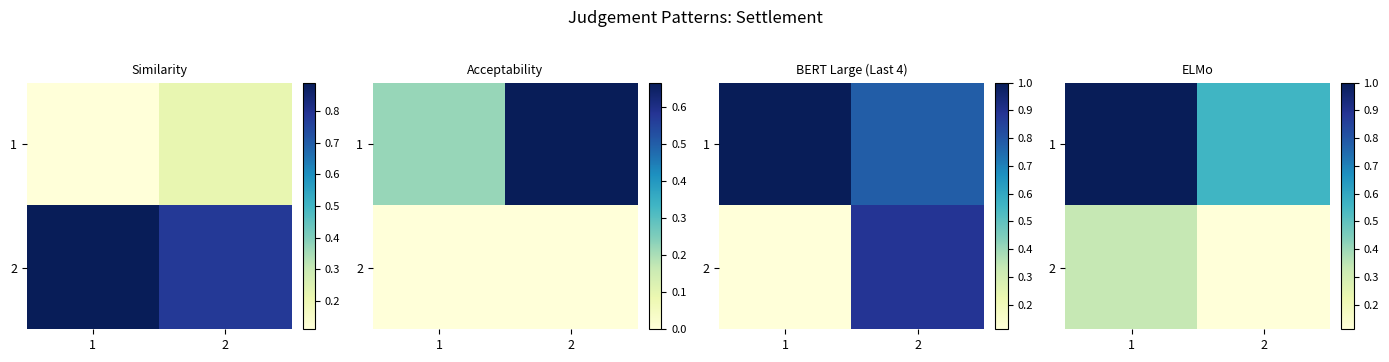

At how many categories does at least one series exceed 0?

2